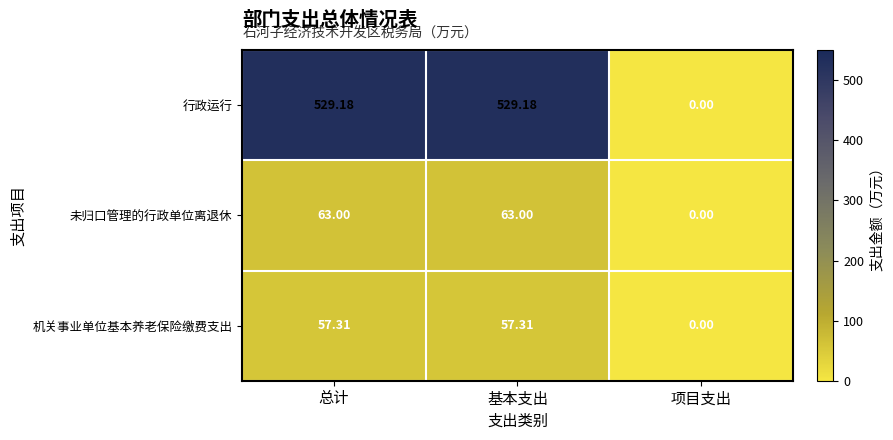

Which series has the largest range (max minus min)?

行政运行